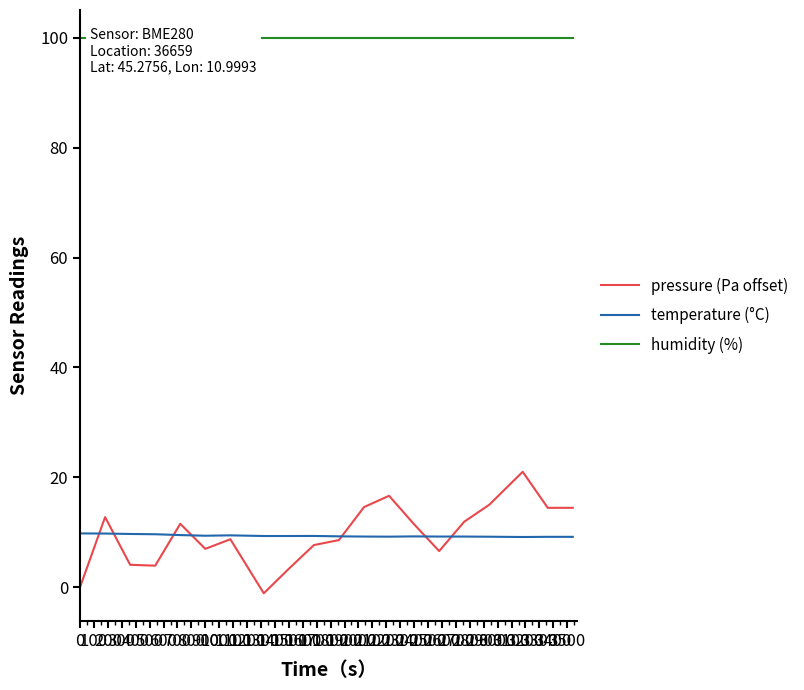

What is the label of the 1st point from the right?

1800